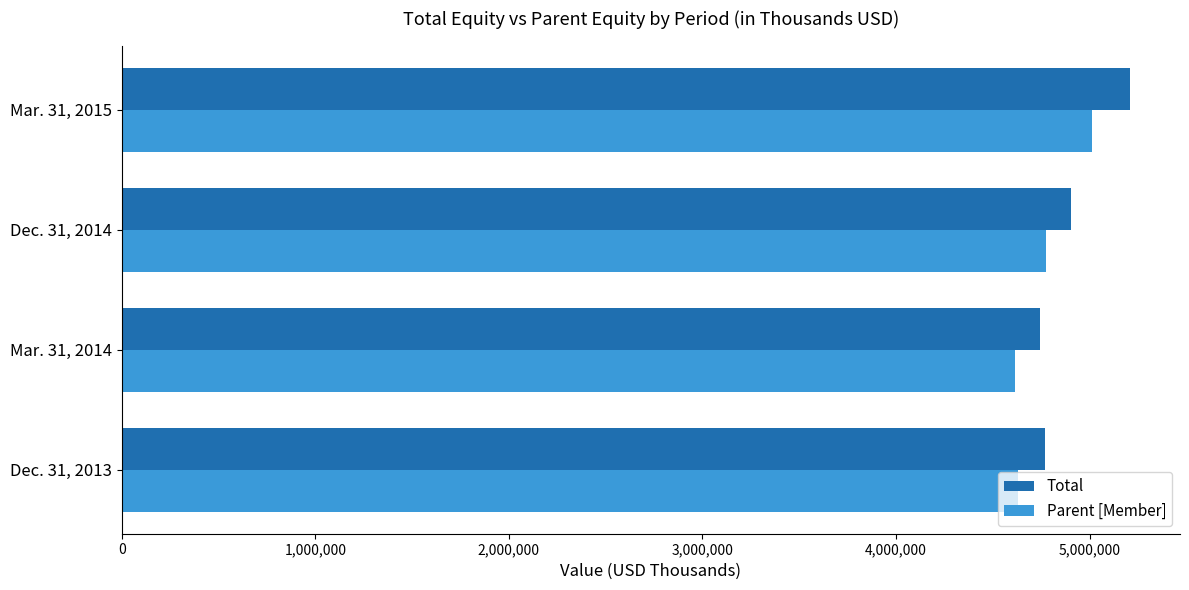

What is the average value of the Total series?

4905138